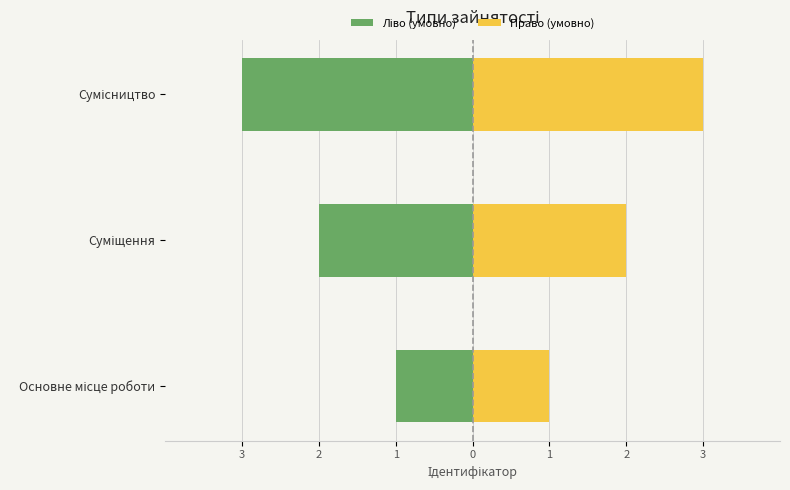

The value of Право (умовно) at 1 is 1. True or false?

False